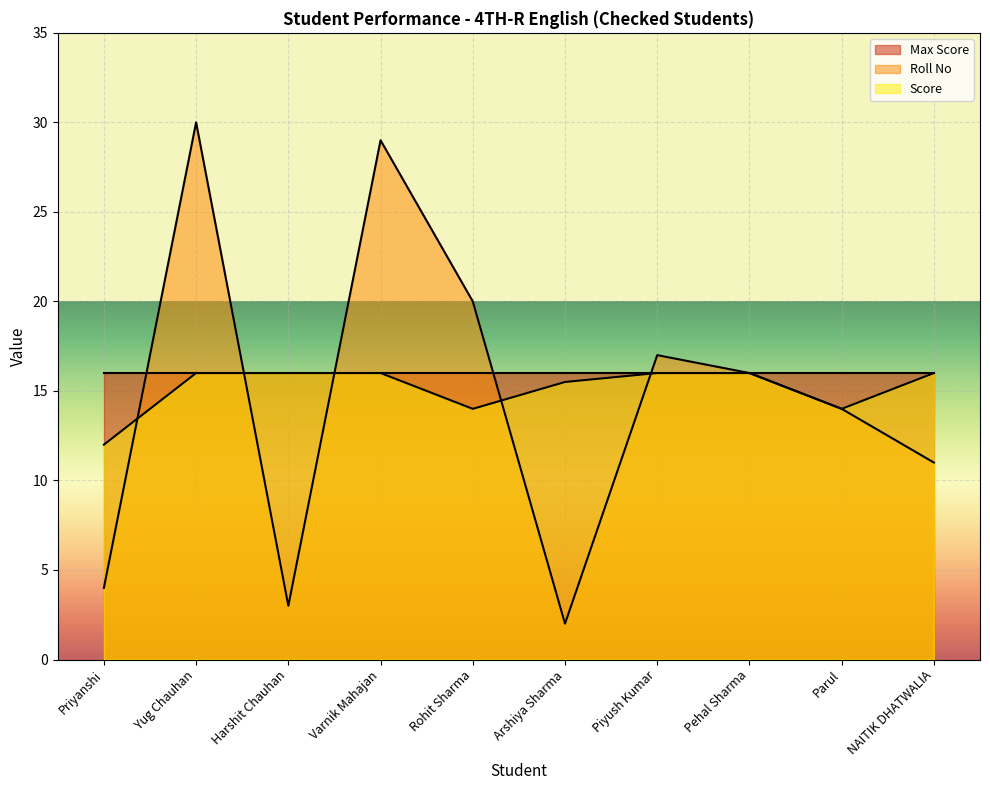

What is the greatest value displayed?

30.0